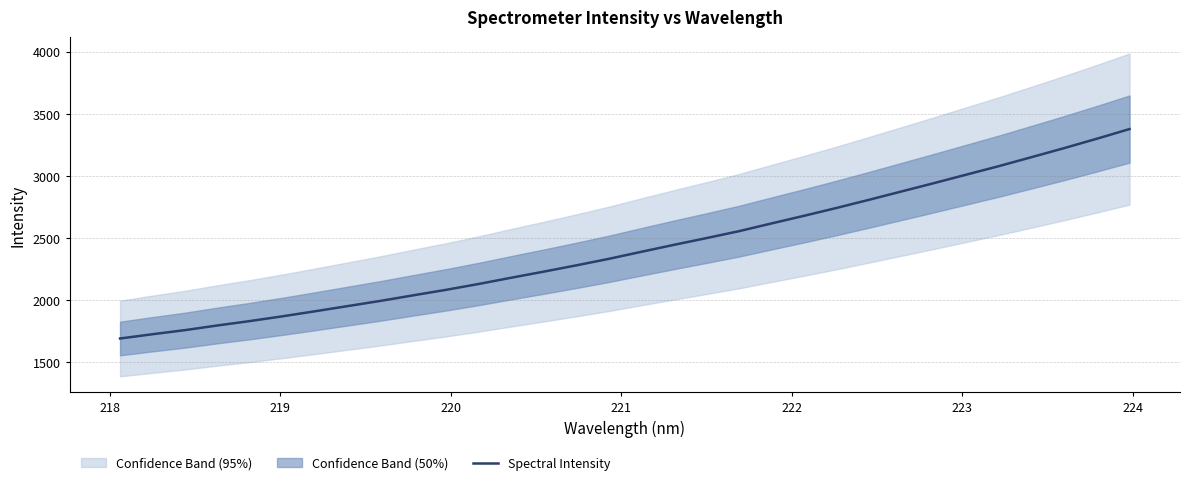

What is the highest value of the Spectral Intensity series?

3378.9